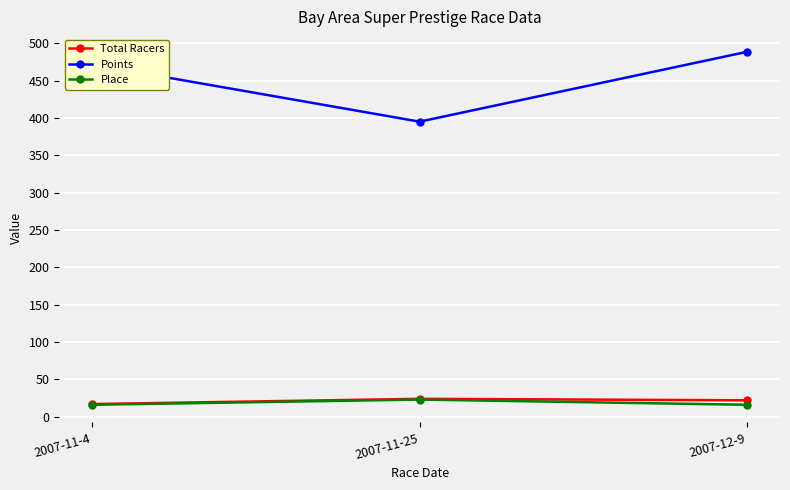

How many series are shown in this chart?

3